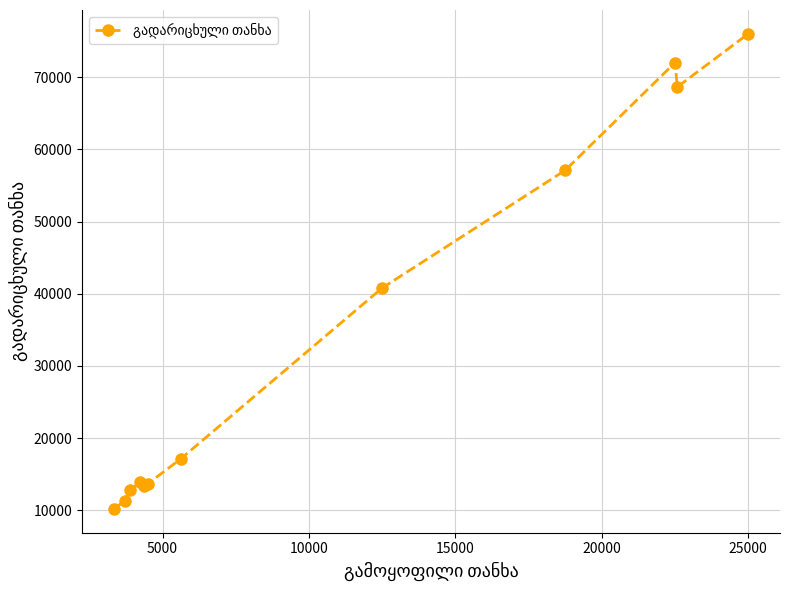

How many series are shown in this chart?

1